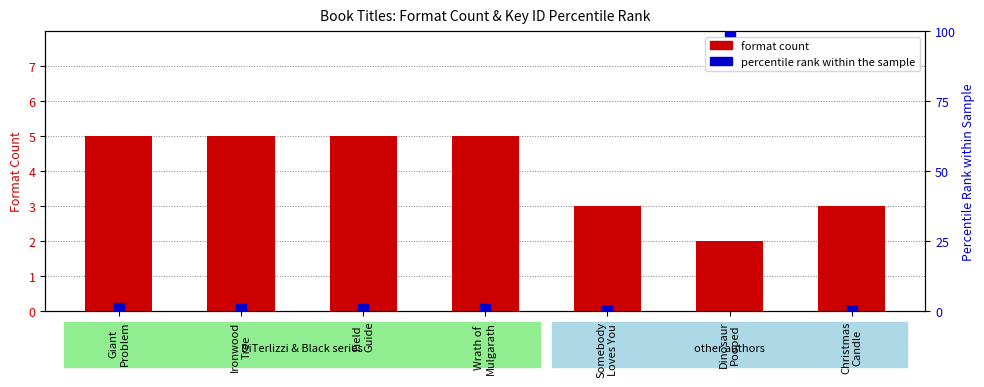

Reading right to left, extract all data points from this chart.

format count: Christmas
Candle=3.0	Dinosaur
Pooped=2.0	Somebody
Loves You=3.0	Wrath of
Mulgarath=5.0	Field
Guide=5.0	Ironwood
Tree=5.0	Giant
Problem=5.0
percentile rank within the sample: Christmas
Candle=0.0	Dinosaur
Pooped=100.0	Somebody
Loves You=0.0	Wrath of
Mulgarath=0.9	Field
Guide=0.9	Ironwood
Tree=0.9	Giant
Problem=1.0